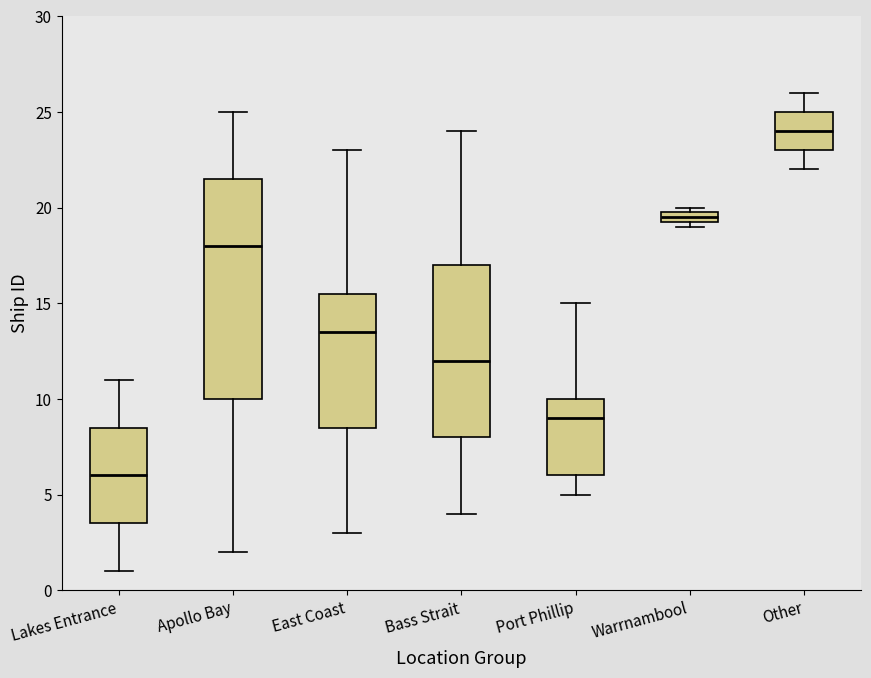

Which box is the tallest, from its lower edge to its upper edge?

Apollo Bay